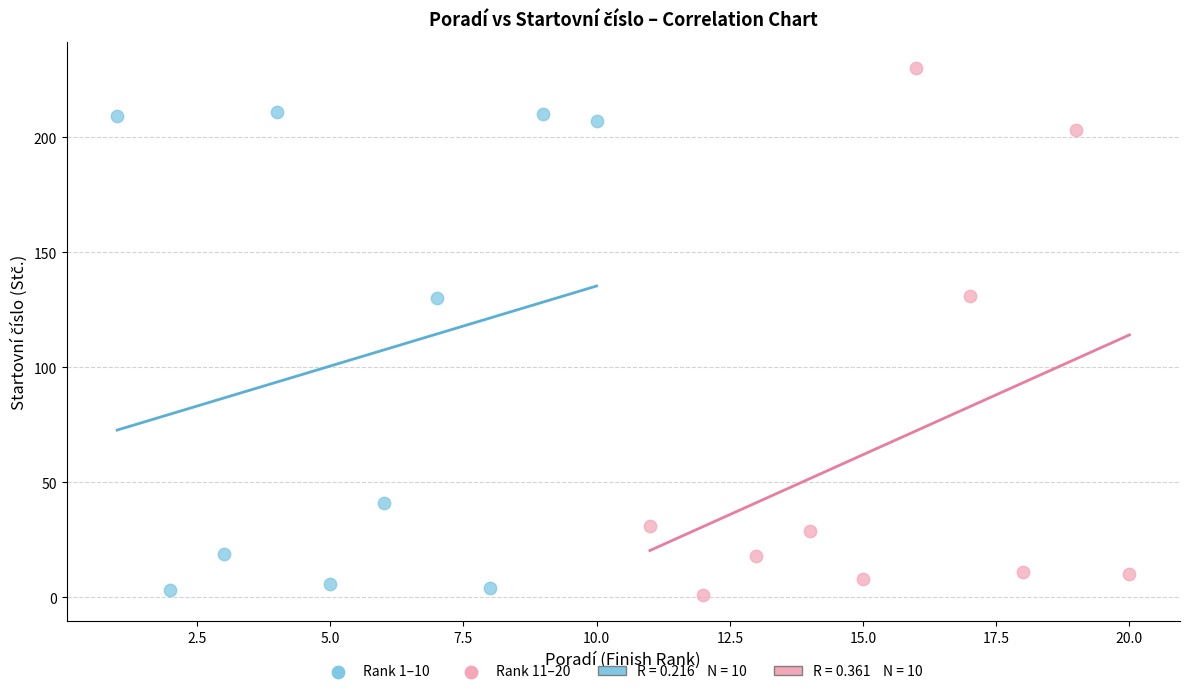

Which series has the widest spread of Y values?

Rank 11–20